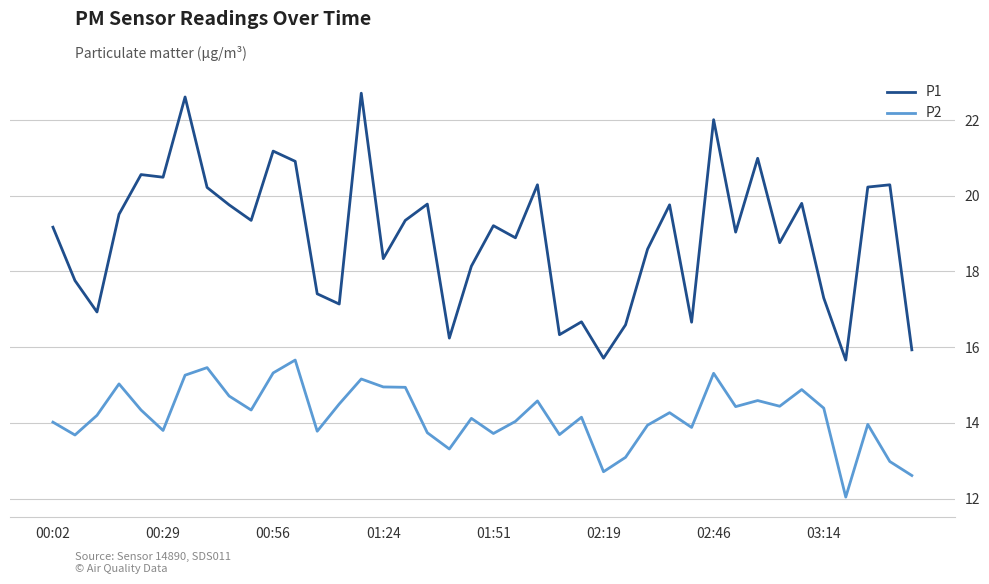

True or false: P1 and P2 intersect in this chart.

False